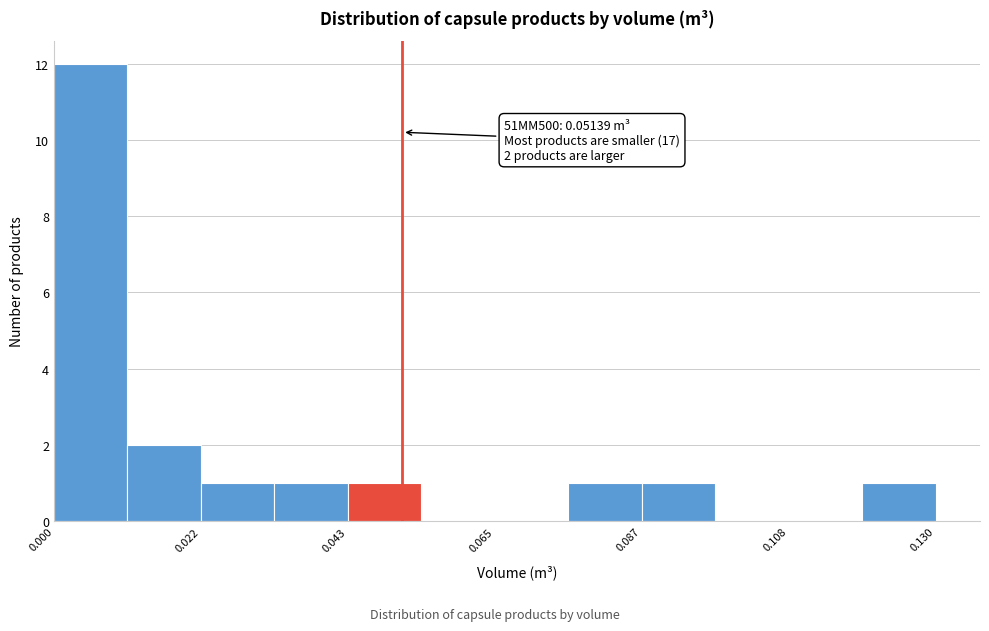

Read against the x-axis, roughly where is the centre of the tallest bar?

0.005